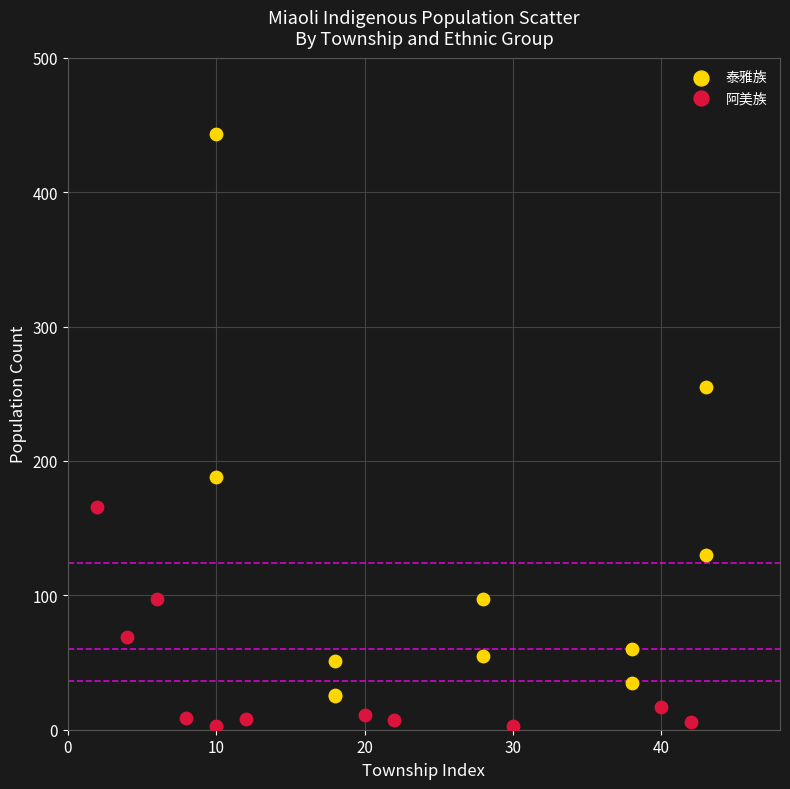

Which series has the largest Y range (max minus min)?

泰雅族